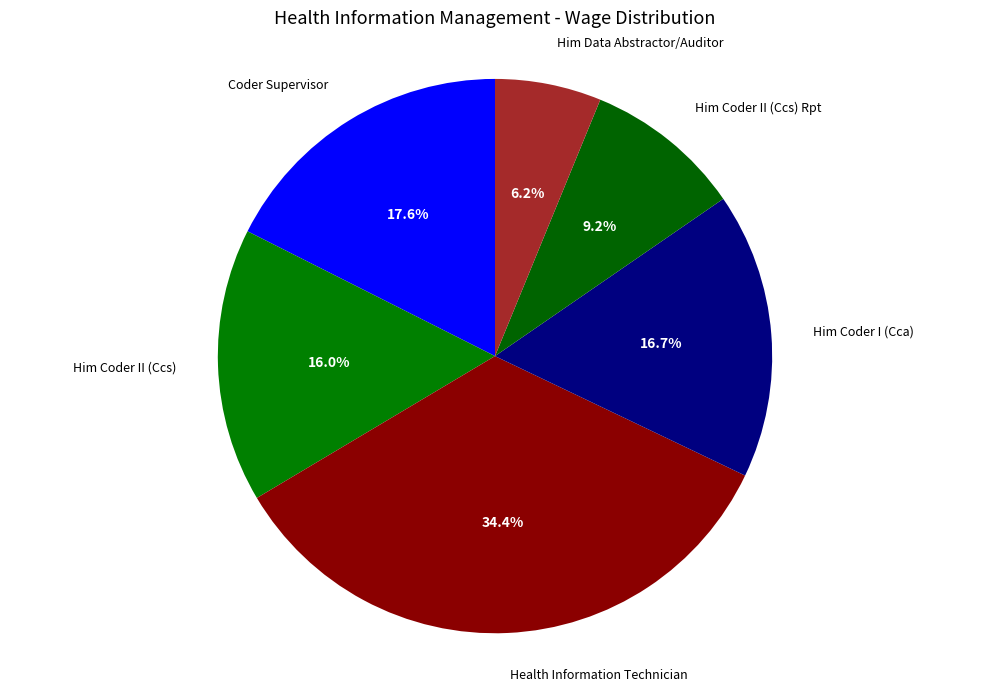

How many slices are in this pie chart?

6